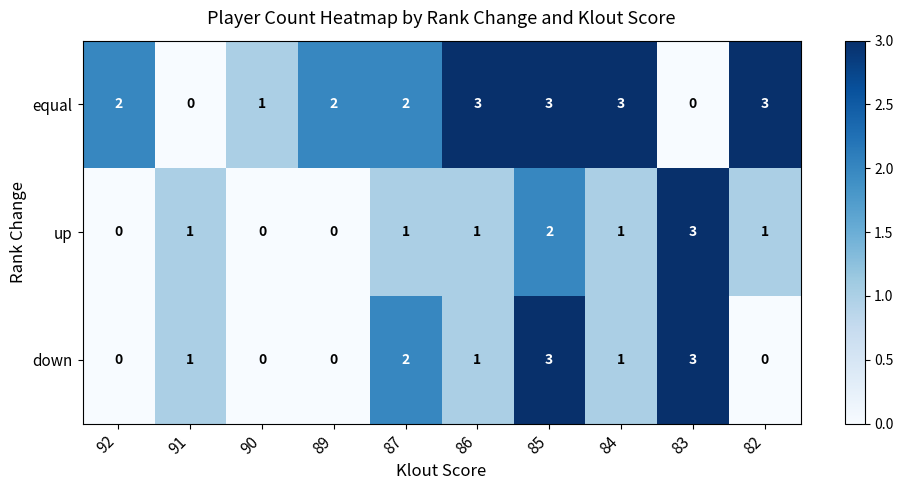

How many data points in up are less than 1?

3